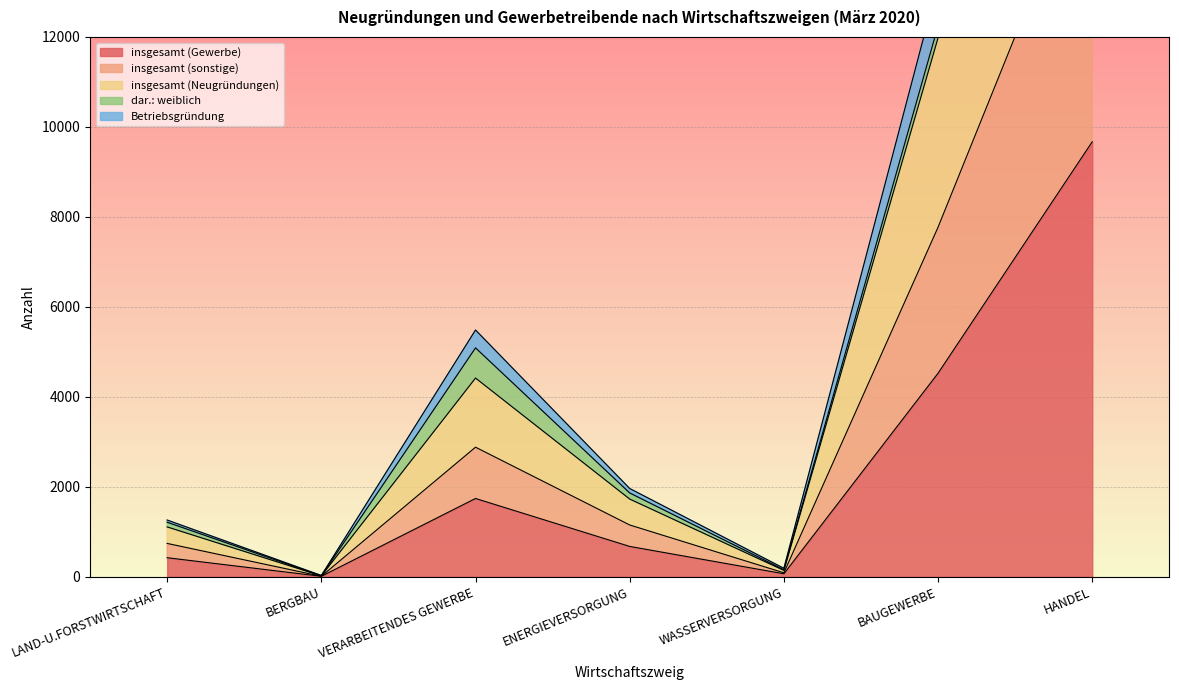

Where is insgesamt (Neugründungen) nearest to the value 8135?

BAUGEWERBE